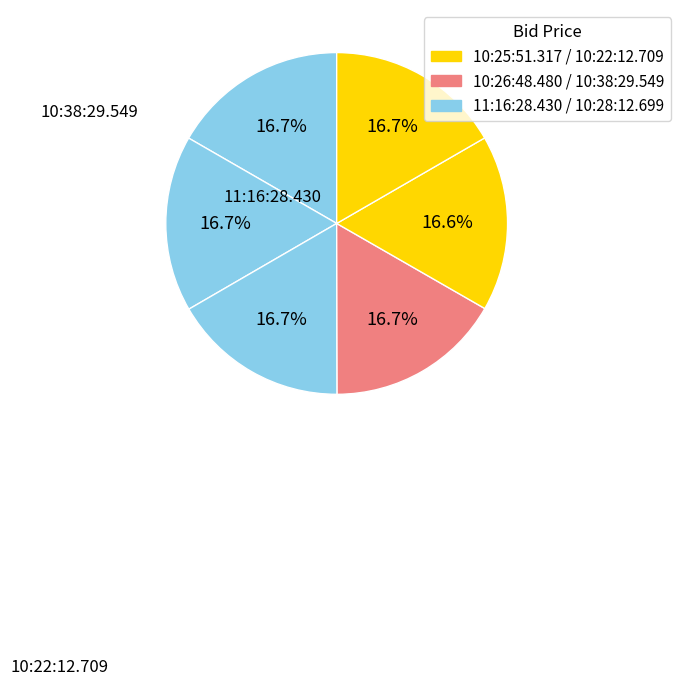

Does any single category account for the majority?

No